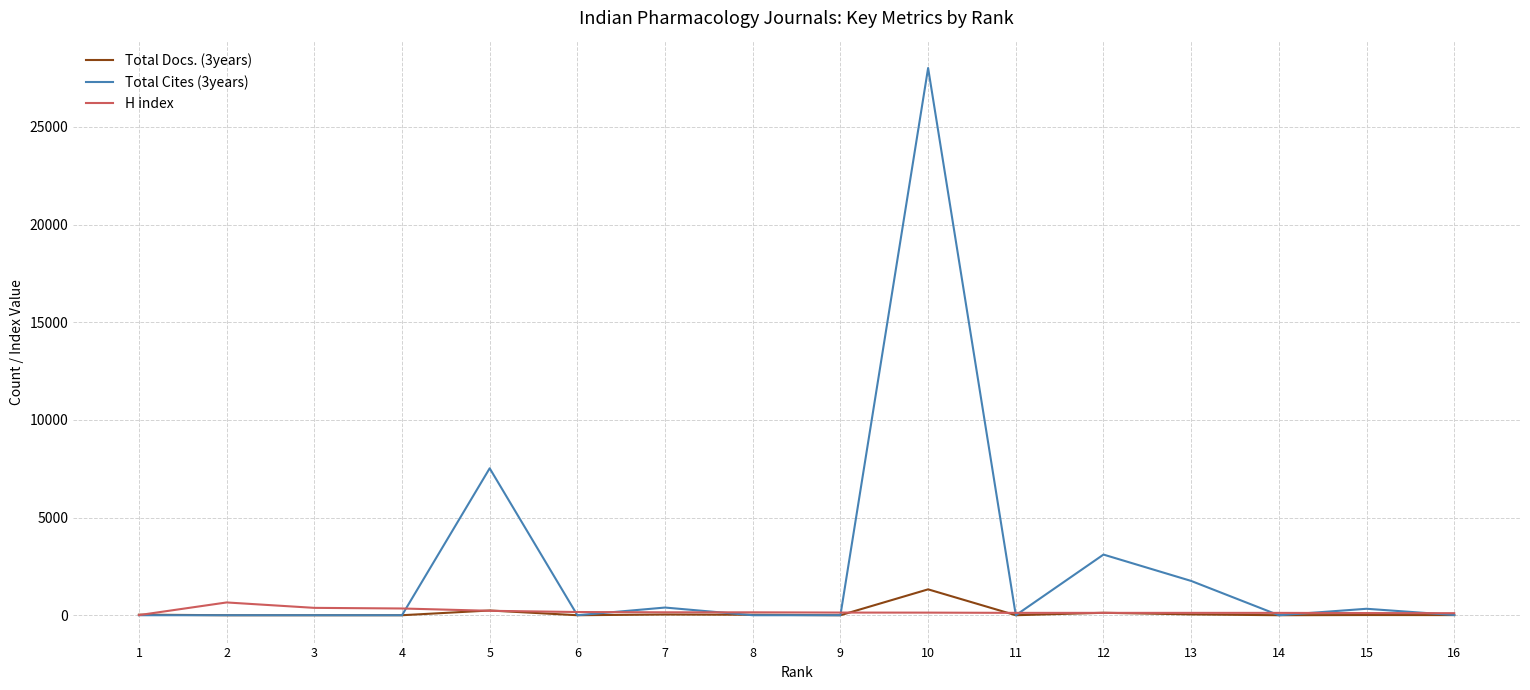

How many data points does each series have?

16